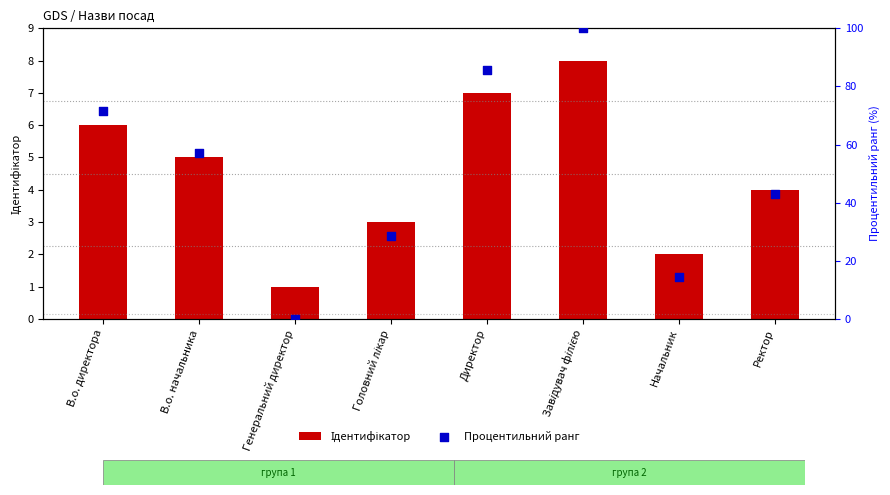

Which series contains the lowest Y value?

Процентильний ранг